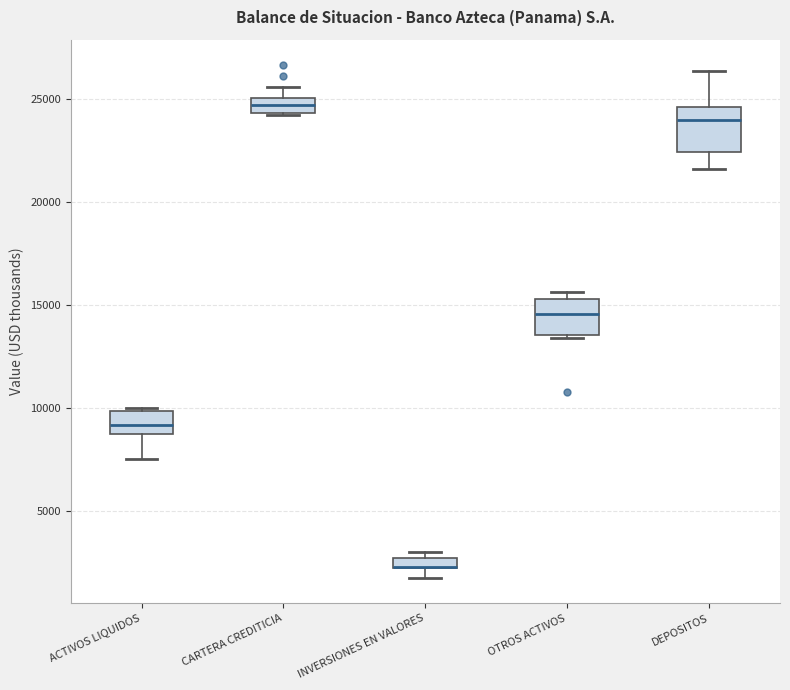

Where is the lower edge of the box for DEPOSITOS on the y-axis? The values are not printed on the chart, so give them approximately, as read against the axis.

22500